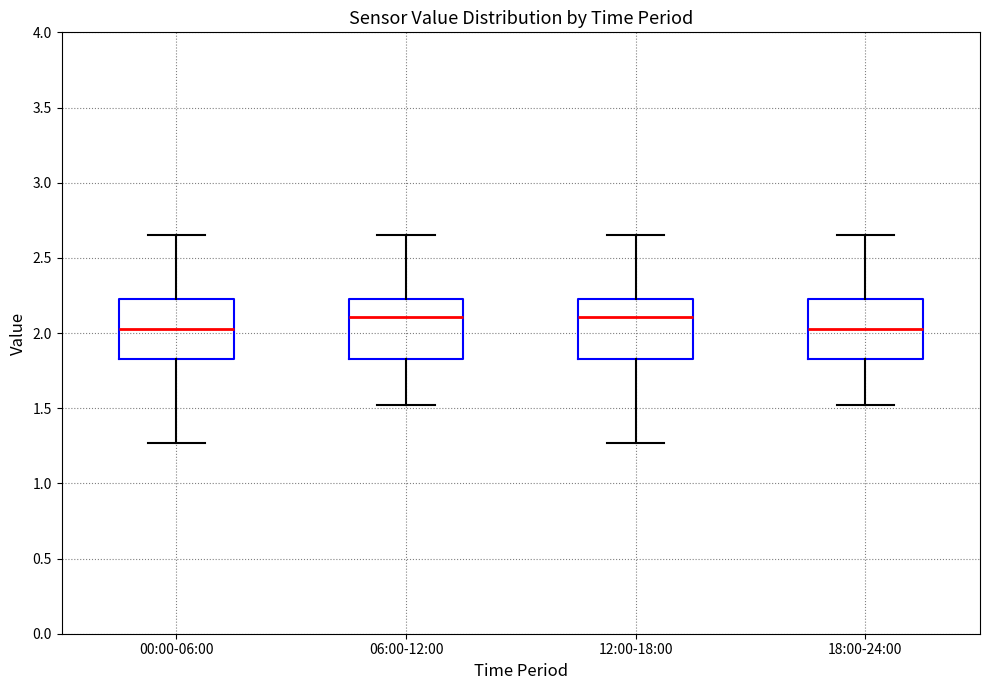

Reading left to right, read every box against the y-axis: the position of its median line, the range the box covers, and the ends of its whiskers. The values are not printed on the chart, so give them approximately, as read against the axis.

00:00-06:00: median 2.05, box 1.85 to 2.25, whiskers 1.25 to 2.65
06:00-12:00: median 2.10, box 1.85 to 2.25, whiskers 1.50 to 2.65
12:00-18:00: median 2.10, box 1.85 to 2.25, whiskers 1.25 to 2.65
18:00-24:00: median 2.05, box 1.85 to 2.25, whiskers 1.50 to 2.65